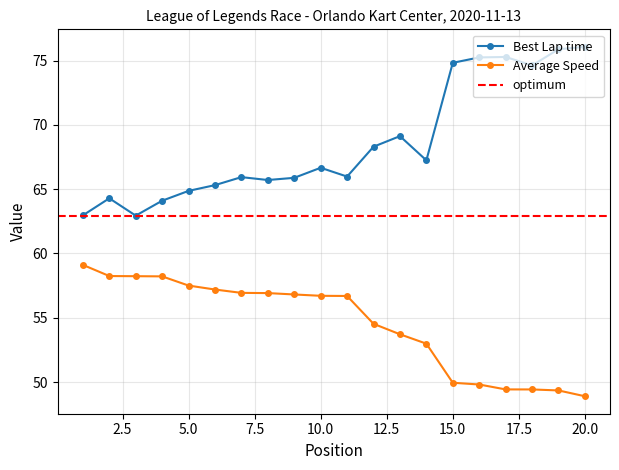

Reading left to right, transcribe all the data shown in this chart.

Best Lap time: 63.0	64.3	62.9	64.1	64.9	65.3	65.9	65.7	65.9	66.7	66.0	68.3	69.1	67.2	74.8	75.2	75.3	74.6	75.9	76.1
Average Speed: 59.1	58.2	58.2	58.2	57.5	57.2	56.9	56.9	56.8	56.7	56.7	54.5	53.7	53.0	49.9	49.8	49.4	49.4	49.4	48.9